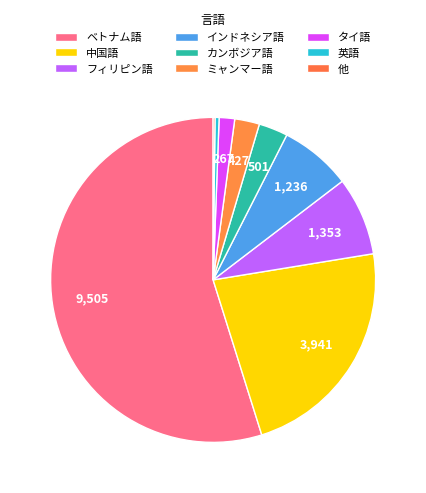

How many segments does this pie chart have?

9